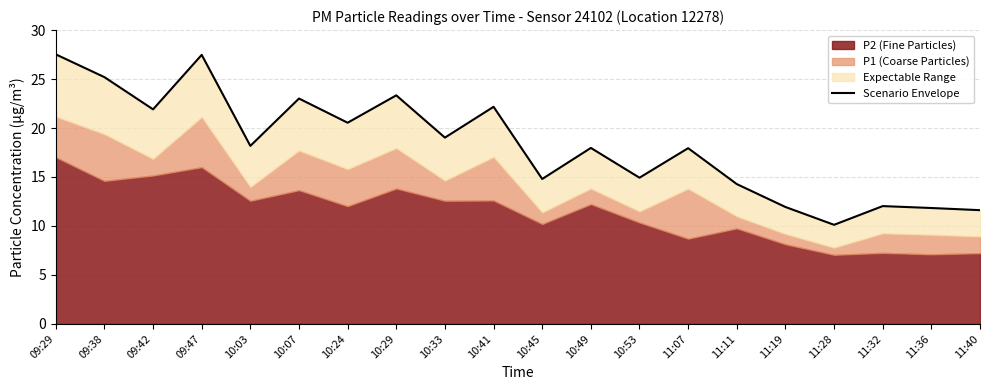

At which label is the value closest to 18?

10:49